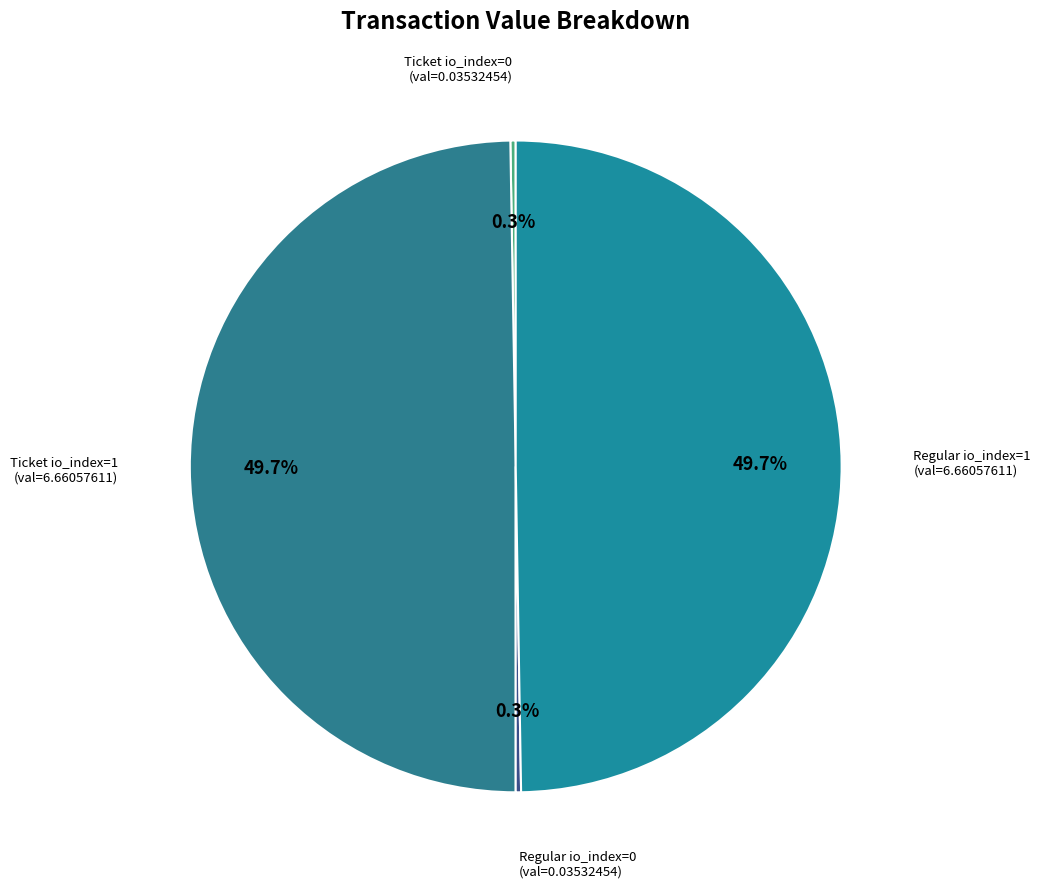

To the nearest percent, what is the difference between the largest and smallest slice percentages?

49%